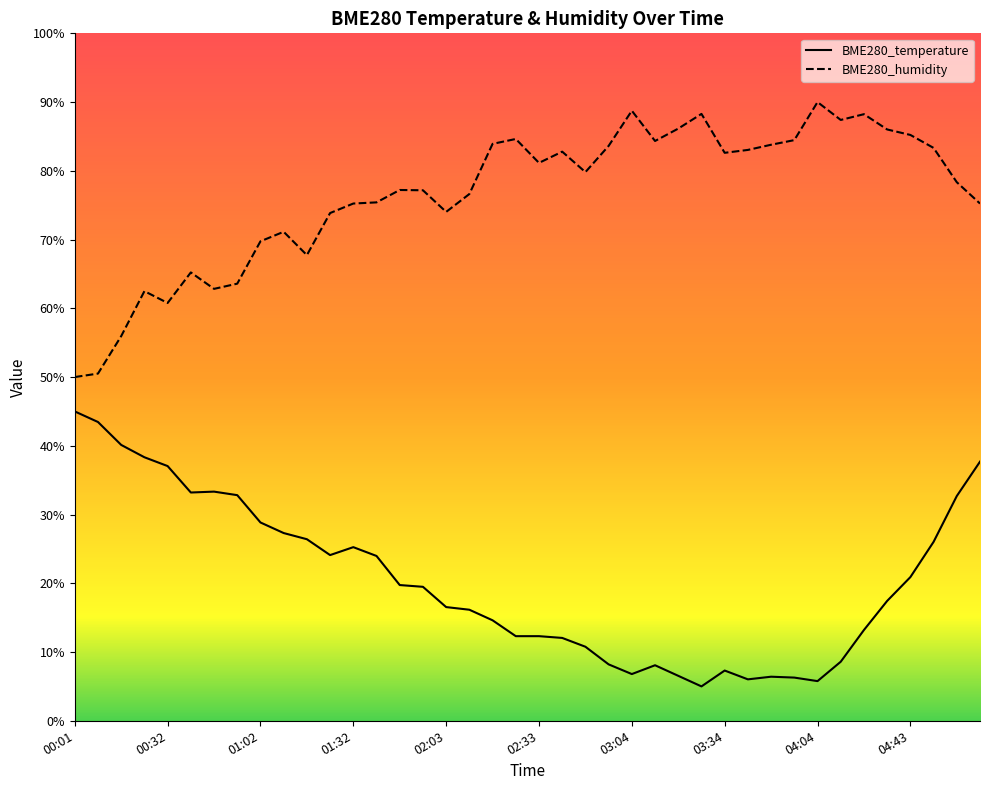

What is the spread (max minus min) of values at 03:49?

77.4